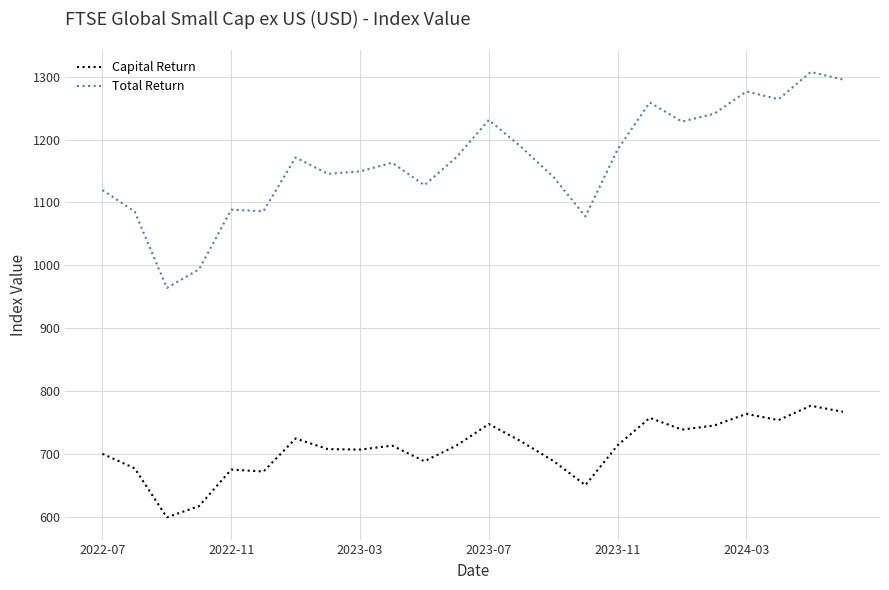

What is the difference between the second highest and minimum values in the Capital Return series?

167.6